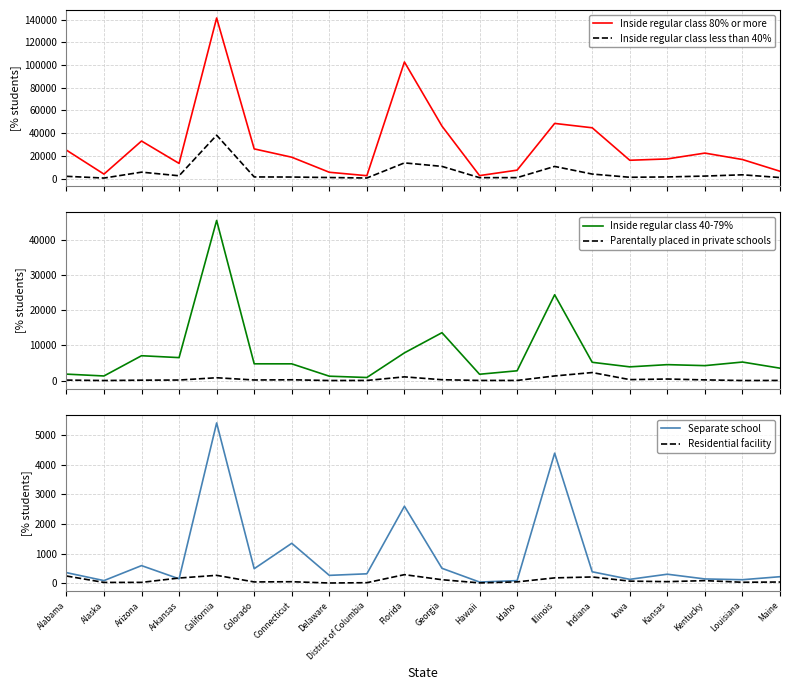

At which label does Separate school reach its minimum?

Hawaii